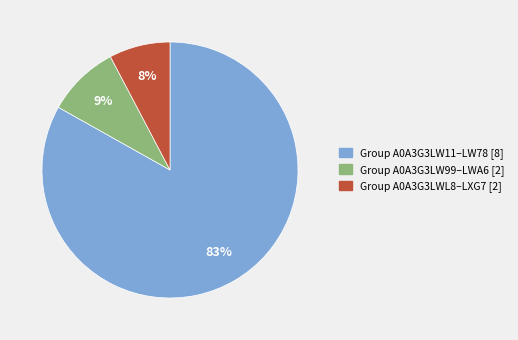

To the nearest percent, what is the difference between the largest and smallest slice percentages?

75%